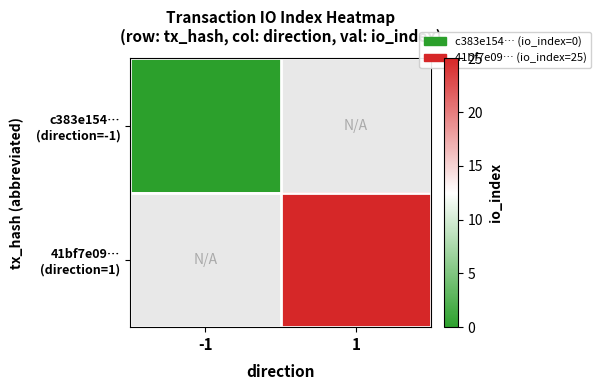

List the series in order of their overall mean, lowest first.

c383e154… (direction=-1), 41bf7e09… (direction=1)